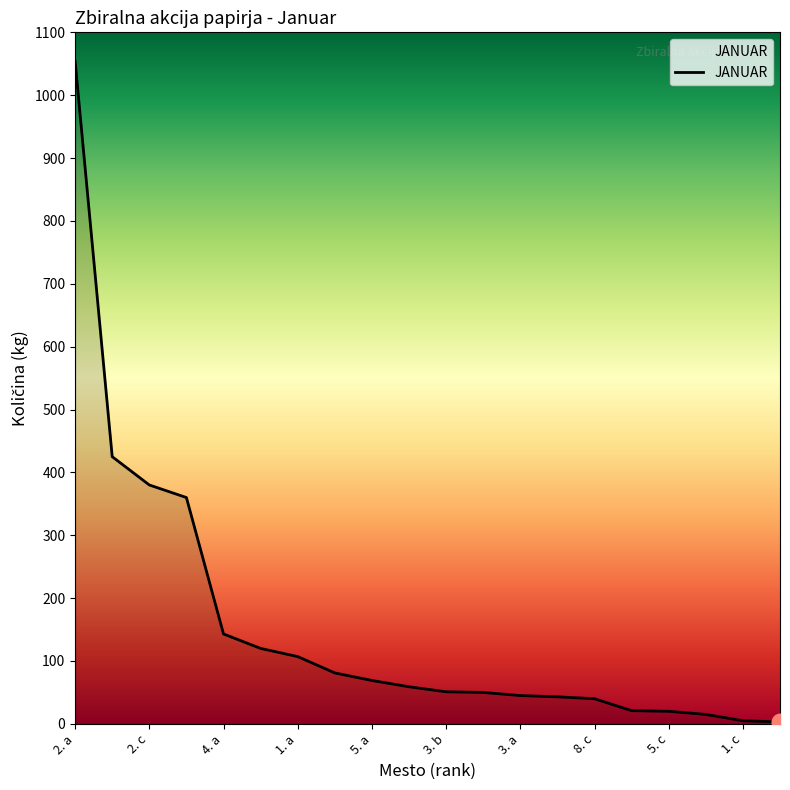

What is the maximum value shown in the chart?

1054